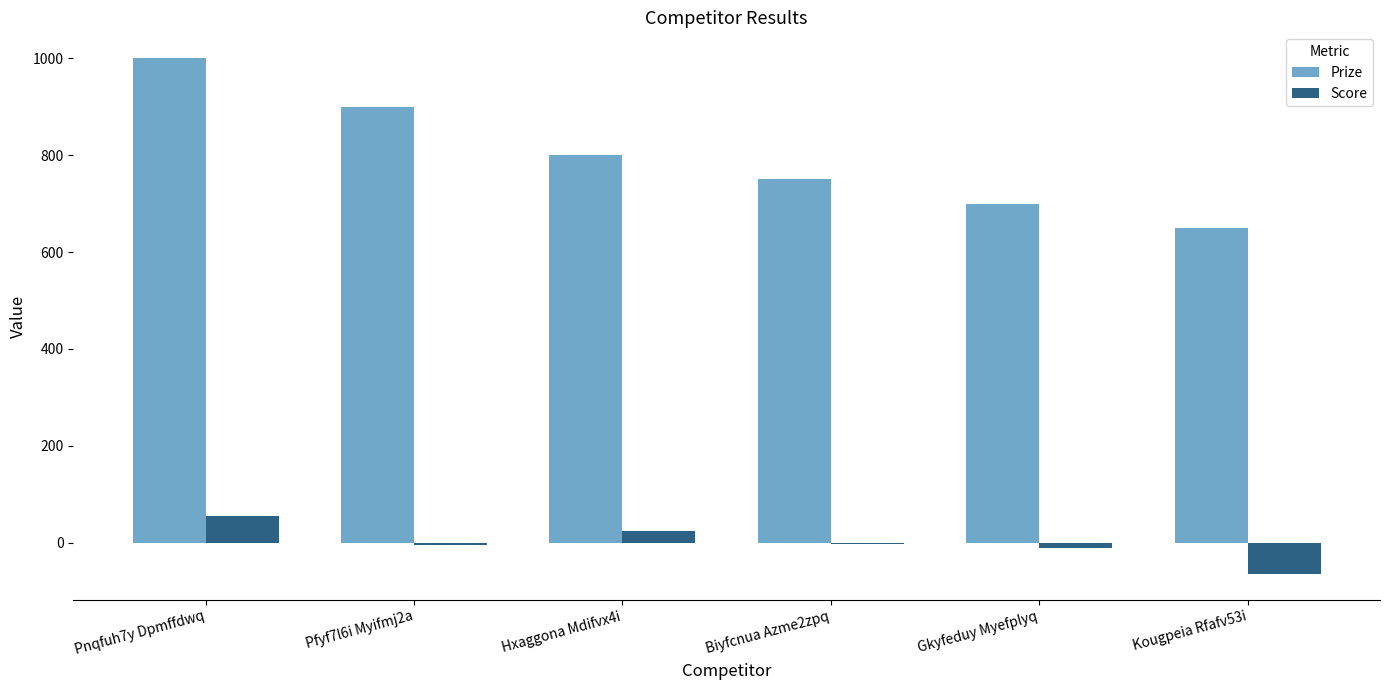

What is the maximum value shown in the chart?

1000